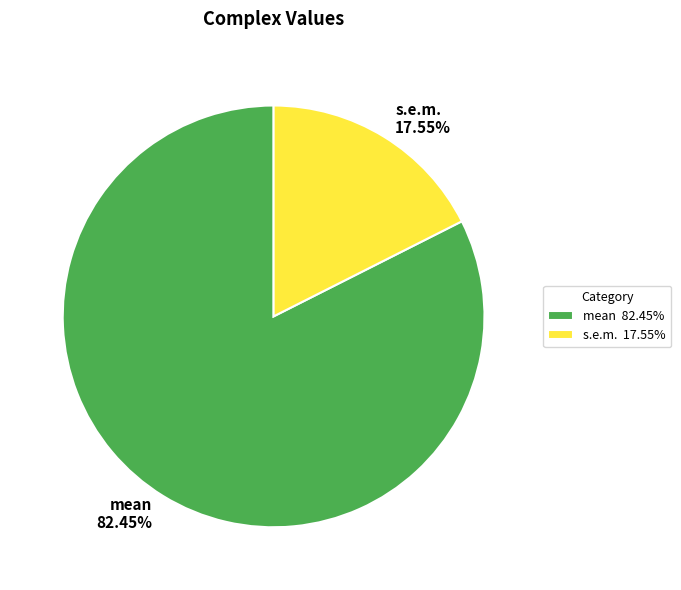

True or false: mean accounts for 82% of the total.

True